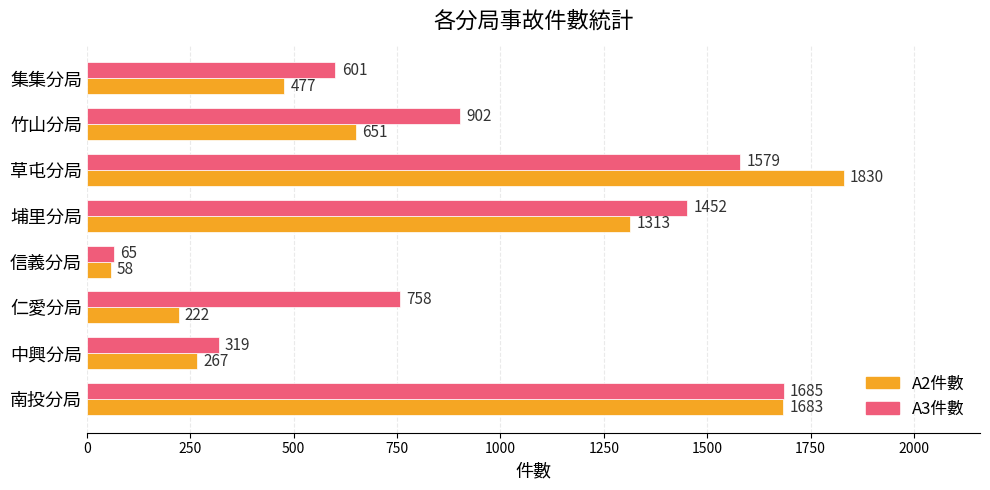

Is it true that A2件數 equals 674 at 埔里分局?

False